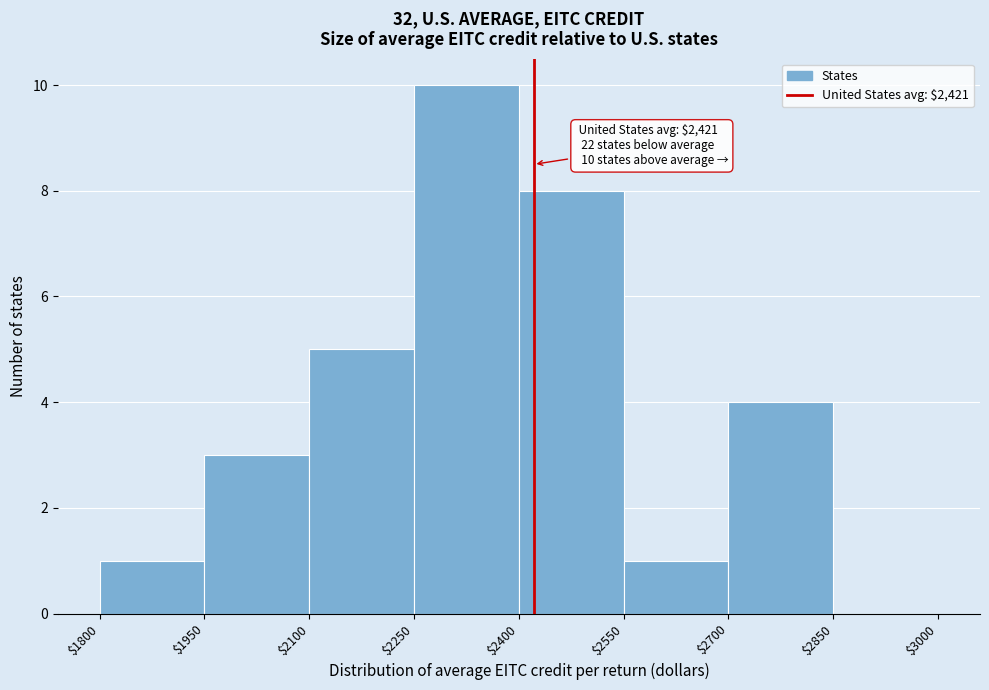

Which range on the x-axis has the tallest bar?

$2250 to $2400